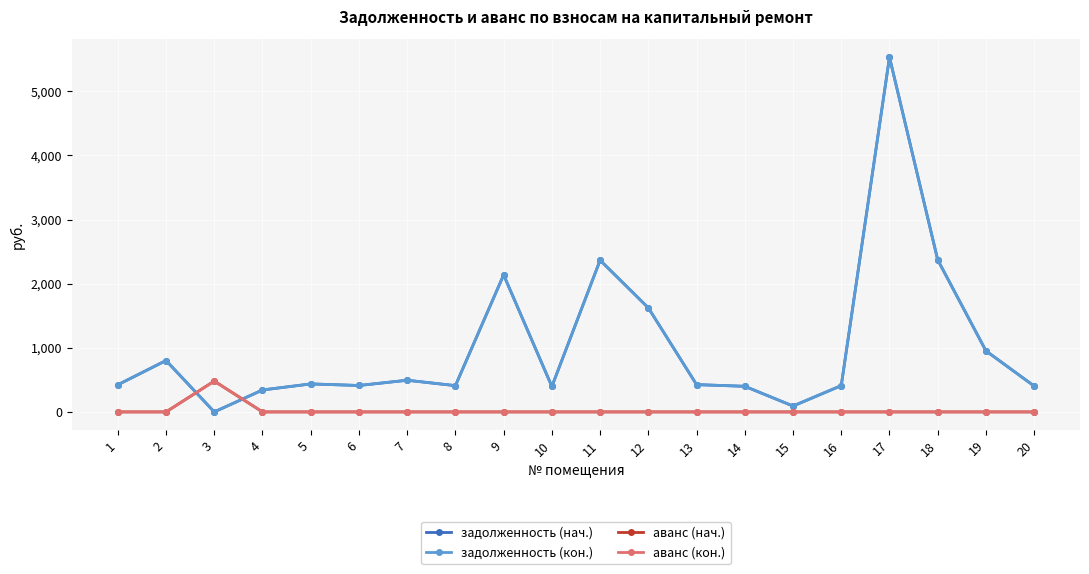

What is the sum of all задолженность (кон.) values?

20431.3